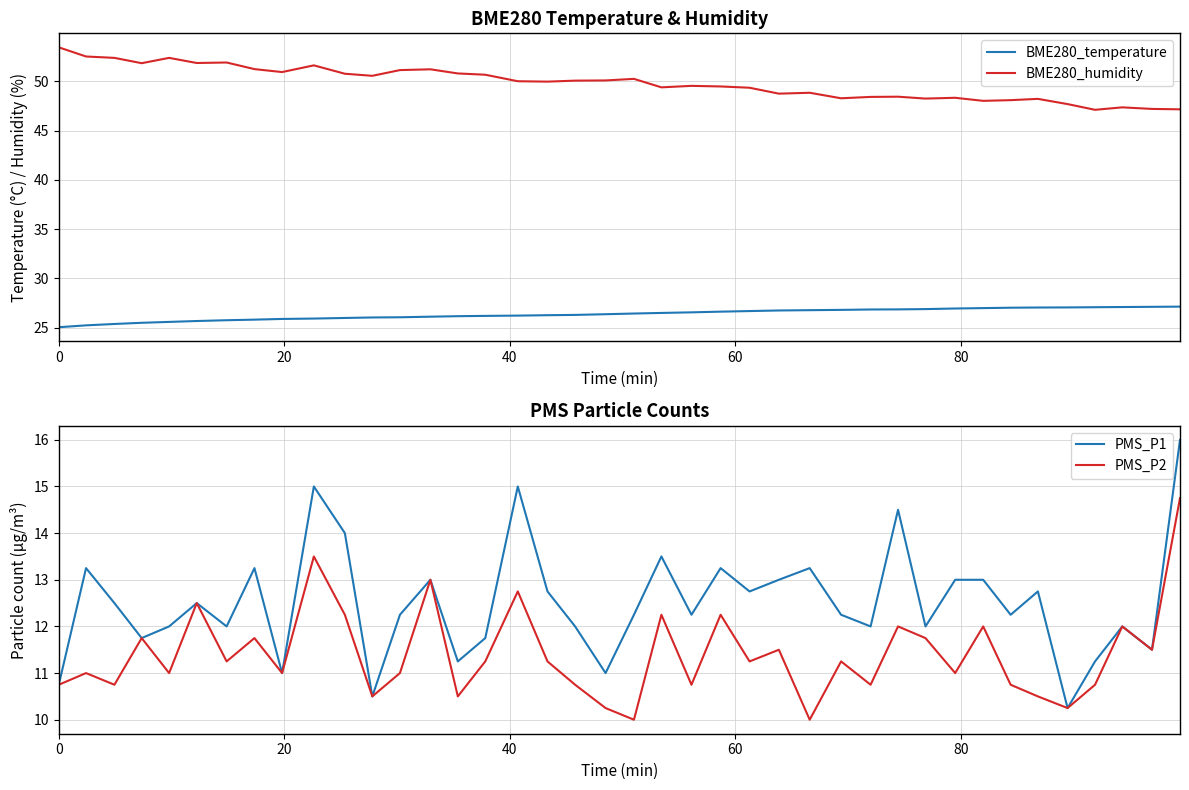

What is the sum of all PMS_P1 values?

500.5